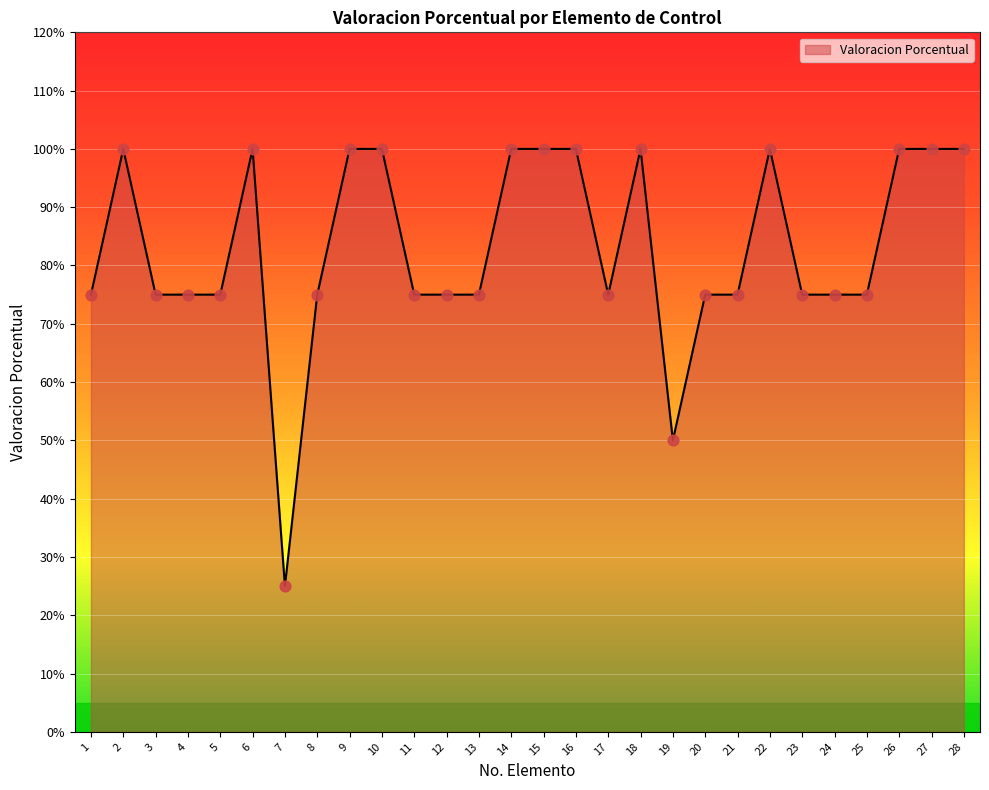

Which has a higher value, 24 or 2?

2